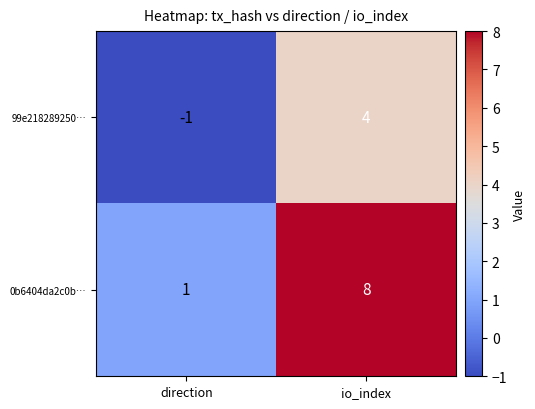

Rank the series by their average value, from highest to lowest.

0b6404da2c0b…, 99e218289250…